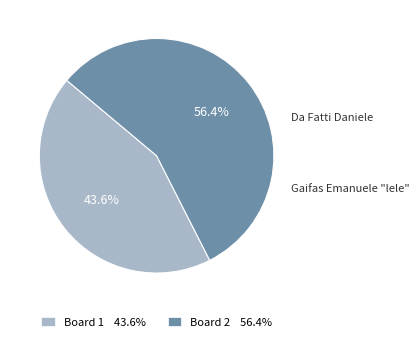

To the nearest percent, what is the average slice percentage?

50%